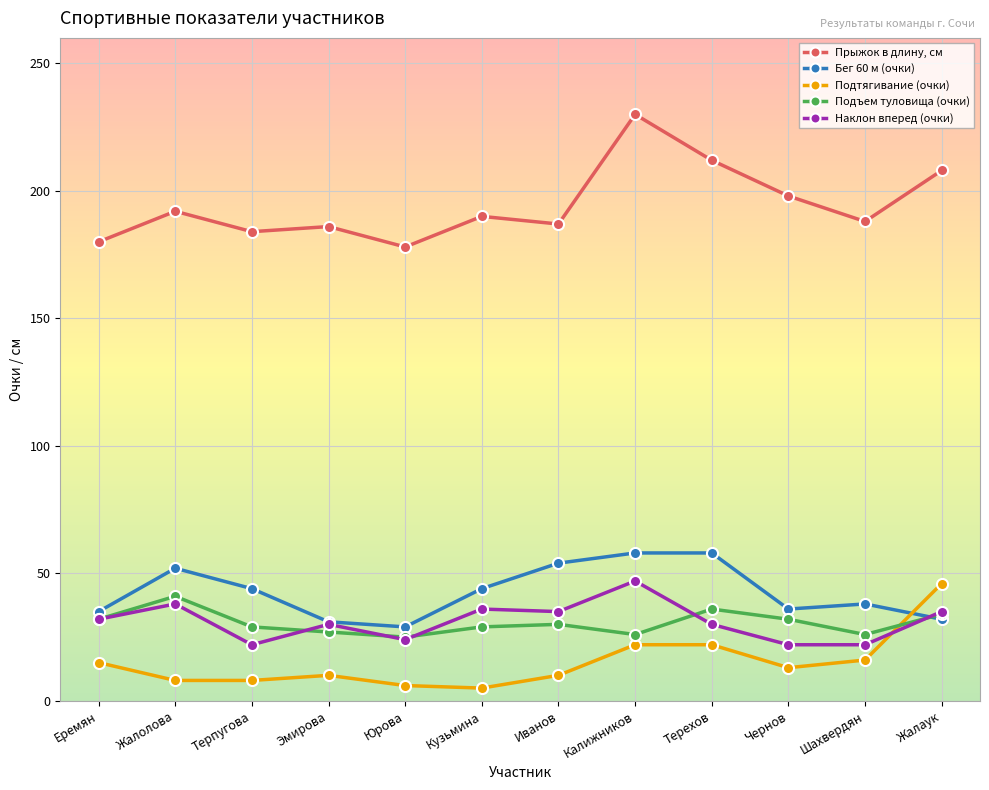

At which label does Наклон вперед (очки) reach its peak?

Калижников